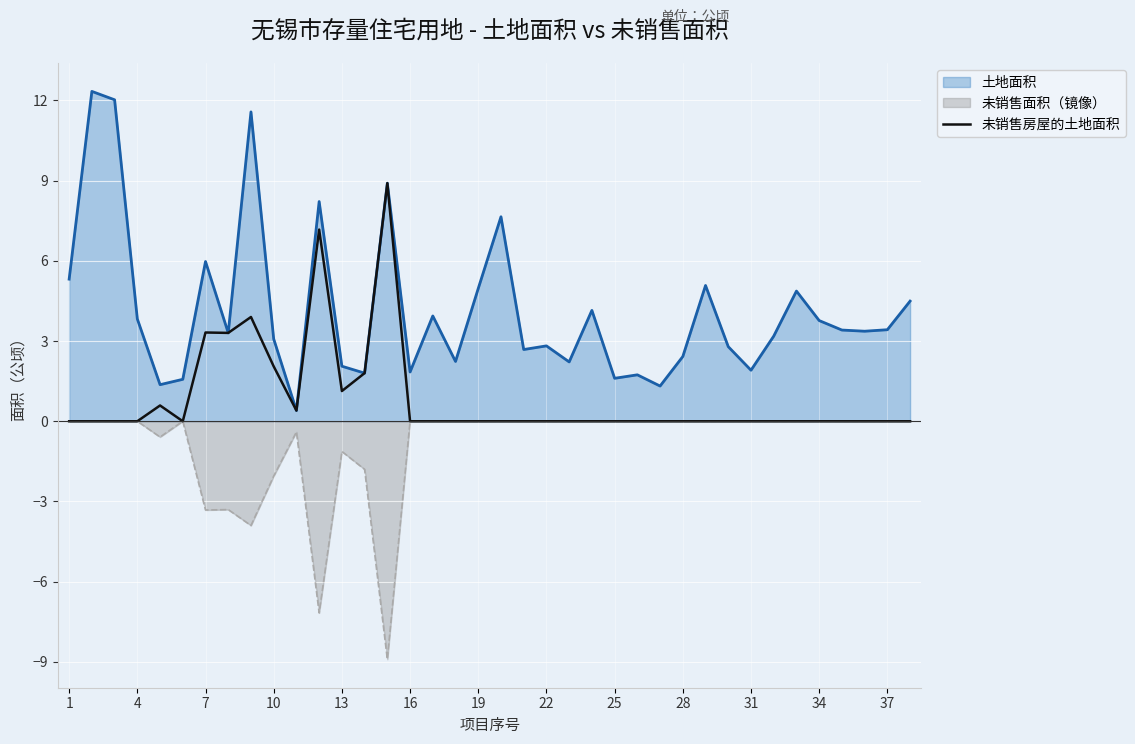

What is the sum of all values?

32.6